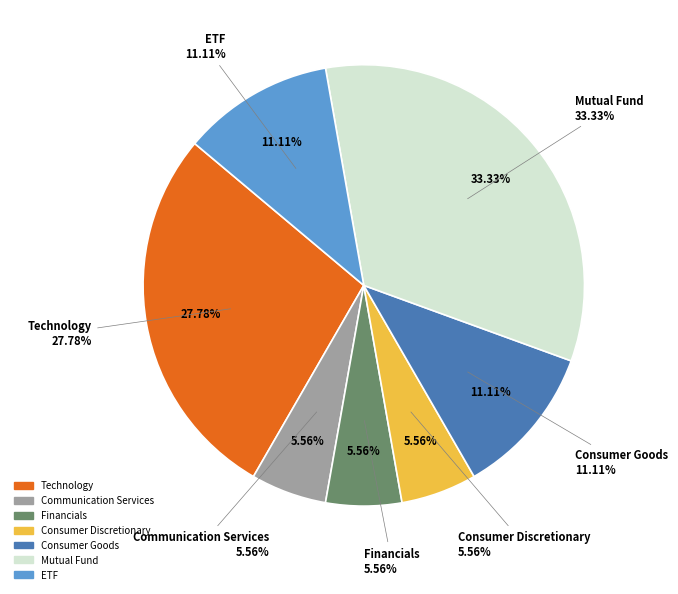

Combined, what portion of the pie is Financials and ETF?

16.7%